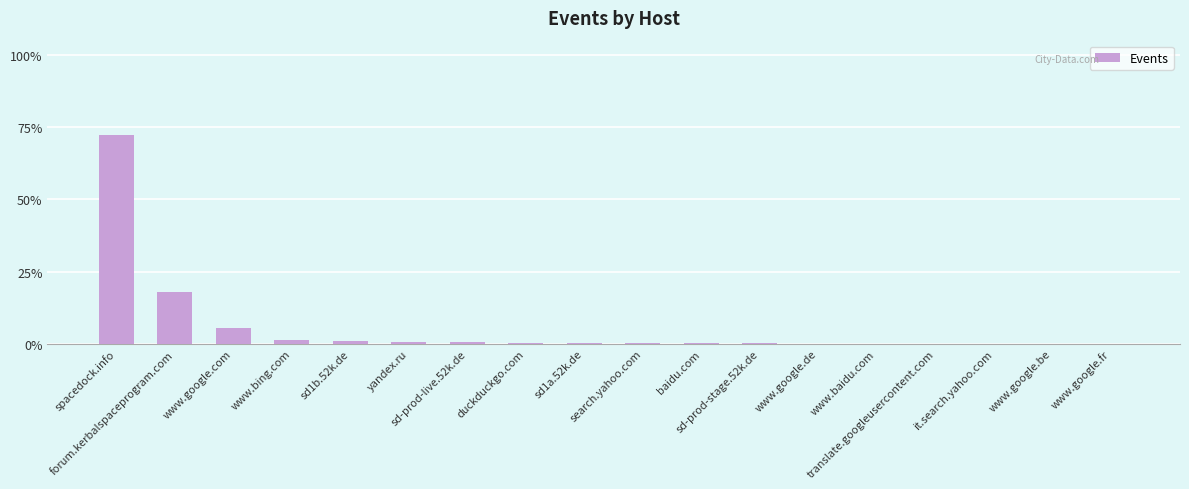

What is the change in value from yandex.ru to search.yahoo.com?

-9